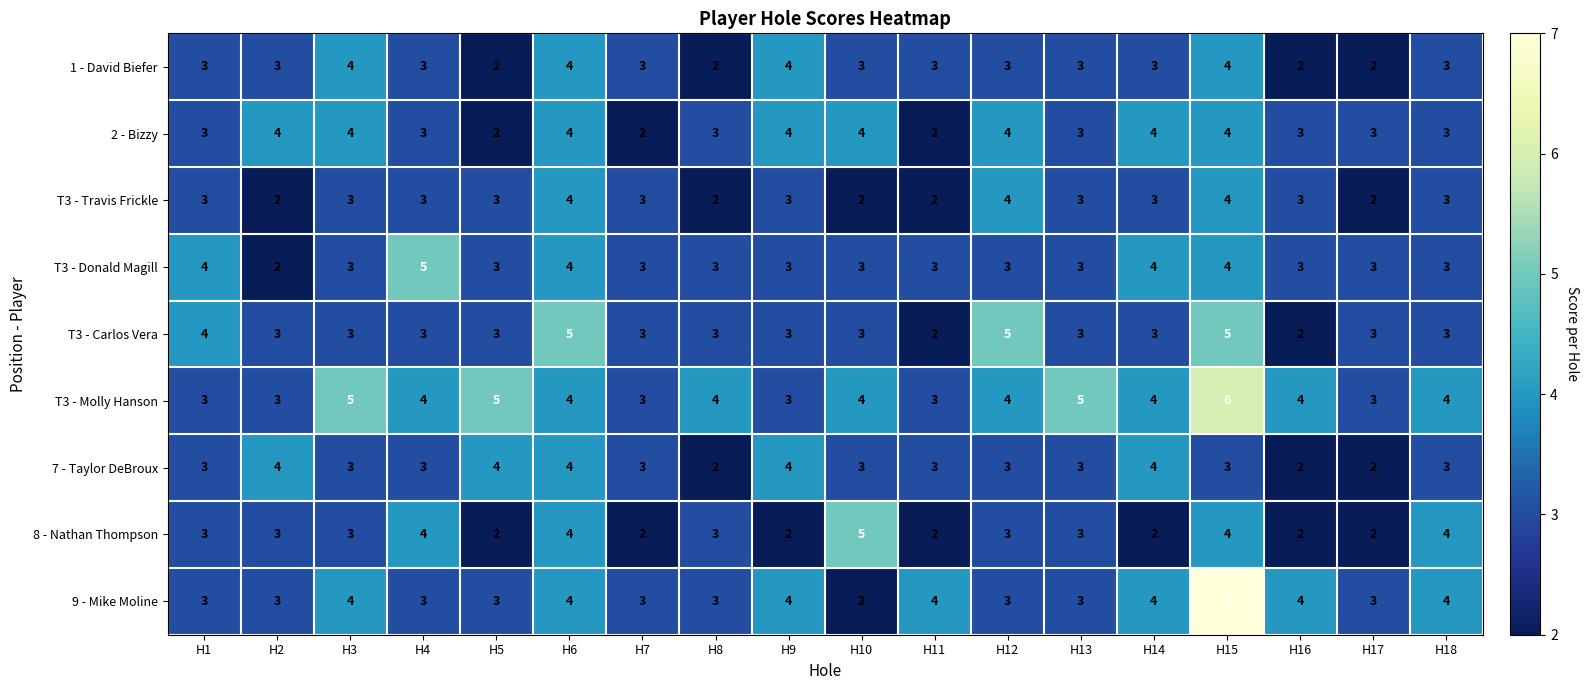

Is the value of T3 - Donald Magill at H2 greater than the value of T3 - Carlos Vera at H7?

No